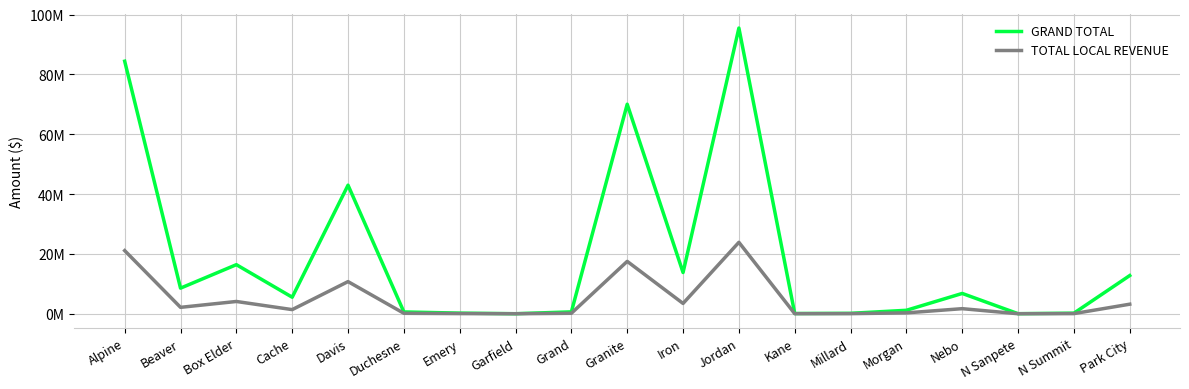

Does the chart display data point markers on the line(s)?

No